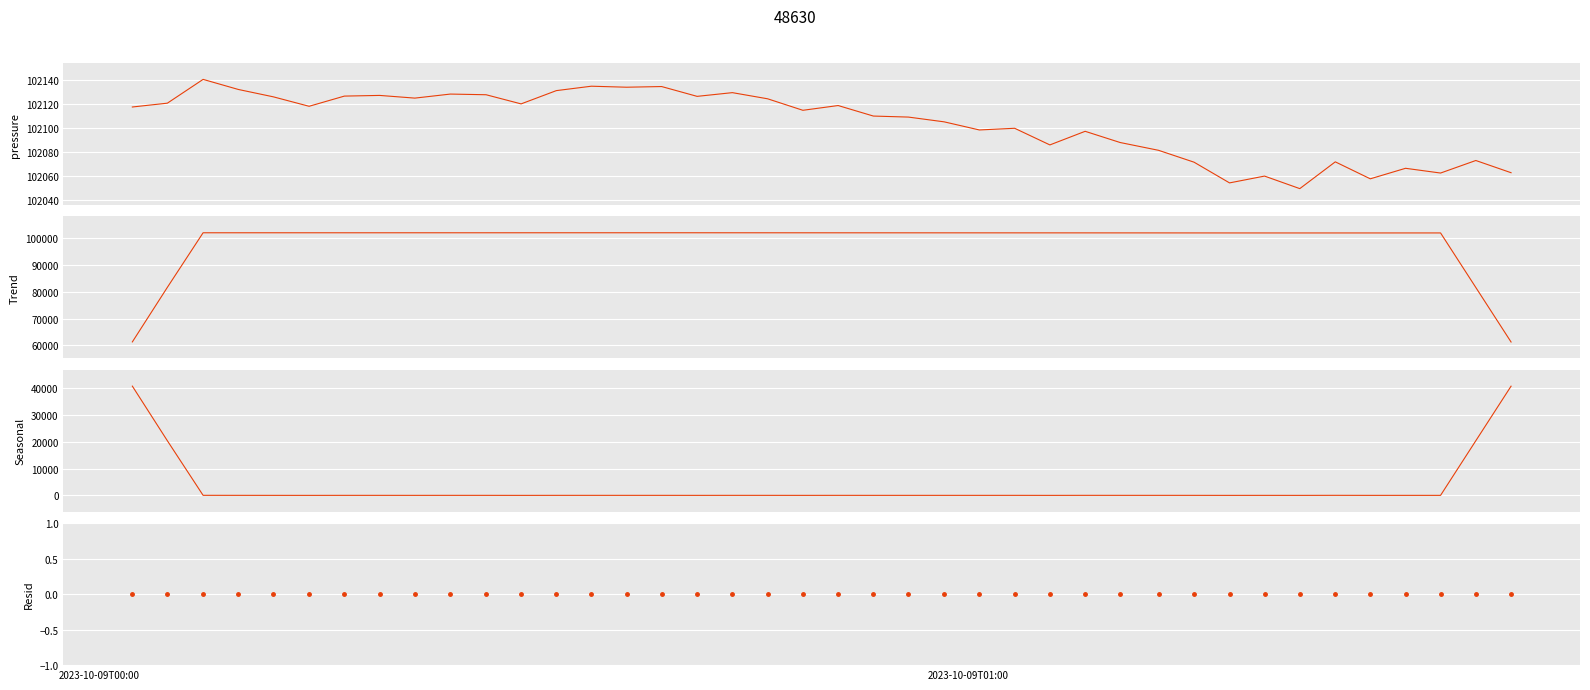

Is the value of Seasonal at 9 greater than the value of pressure at 25?

No